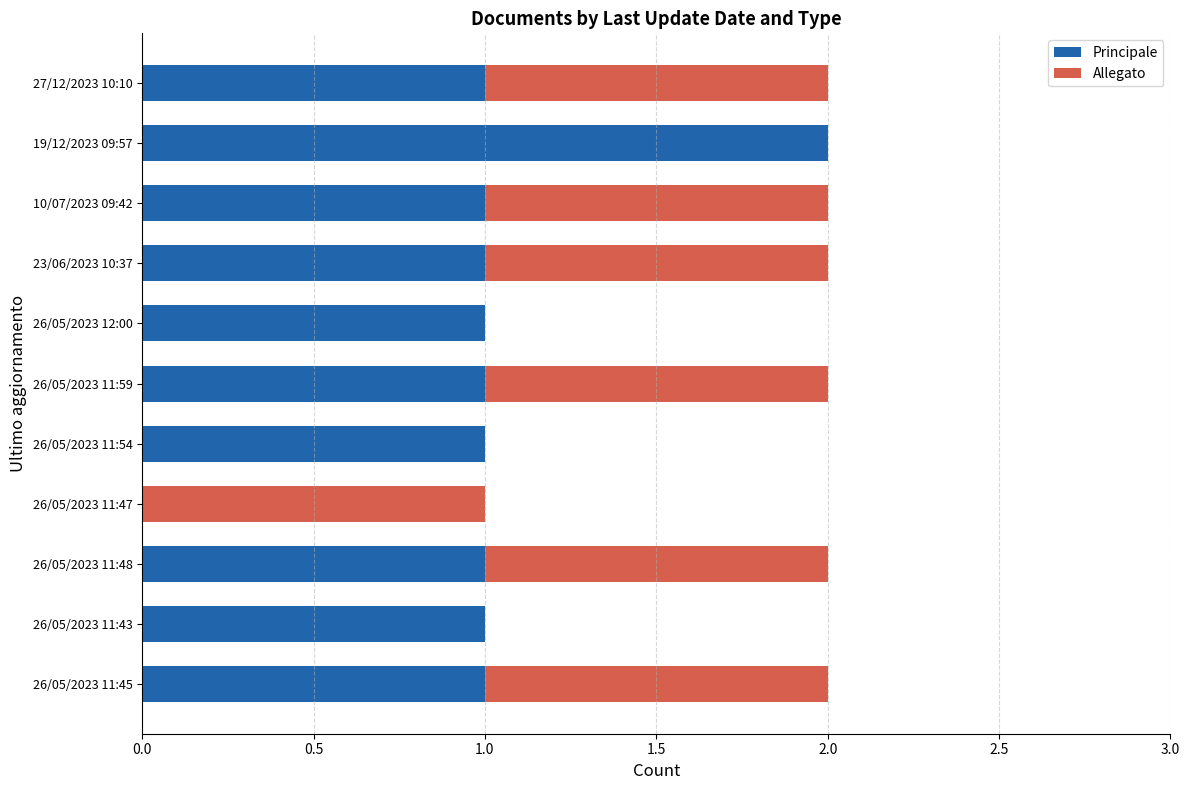

How many positive values does the Principale series have?

10